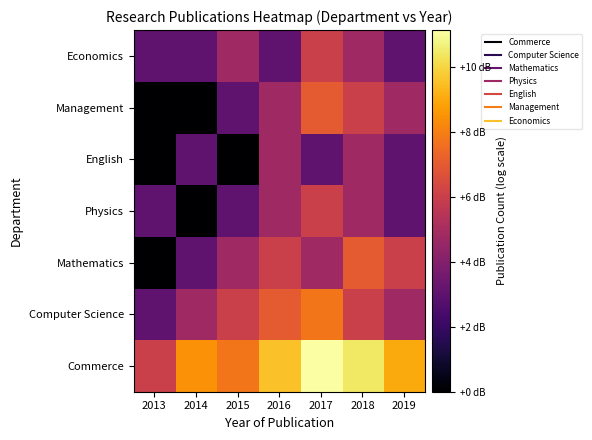

Between 2015 and 2018, which is larger?

2018